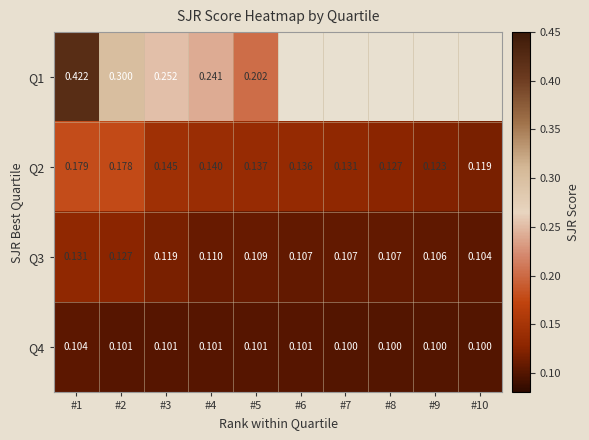

Is the value of Q4 at #7 greater than the value of Q2 at #6?

No